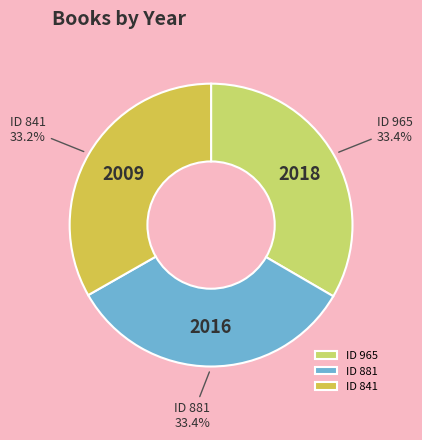

How many segments does this pie chart have?

3